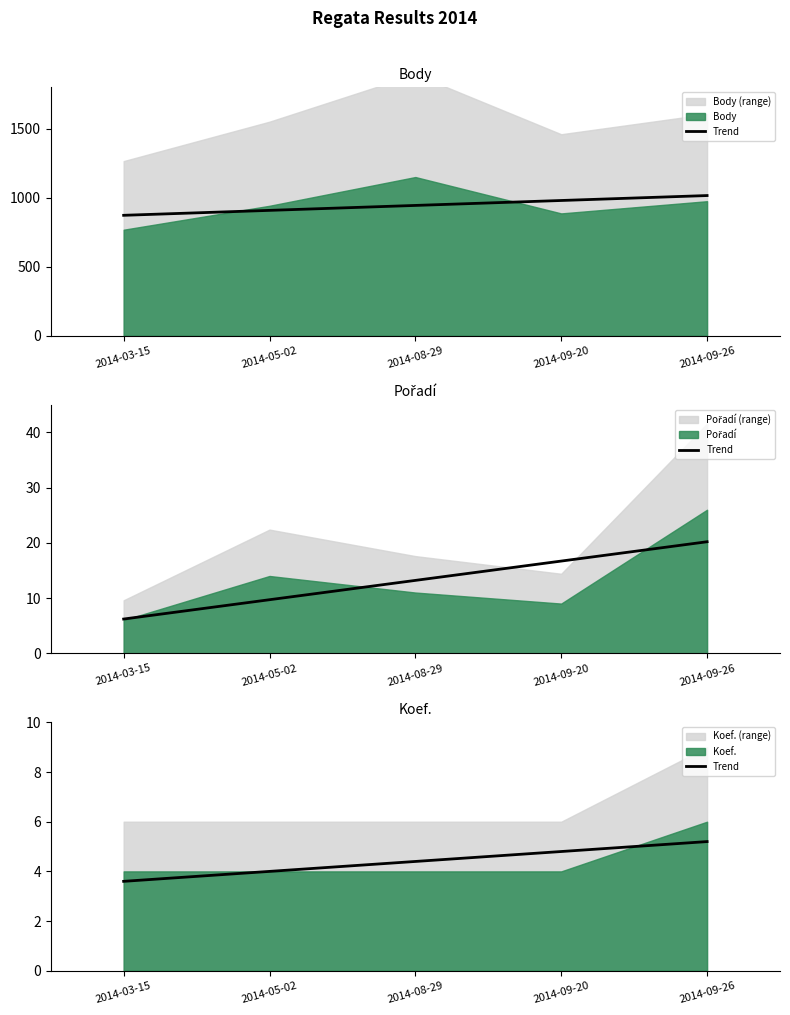

How many values are between 4 and 5?

3